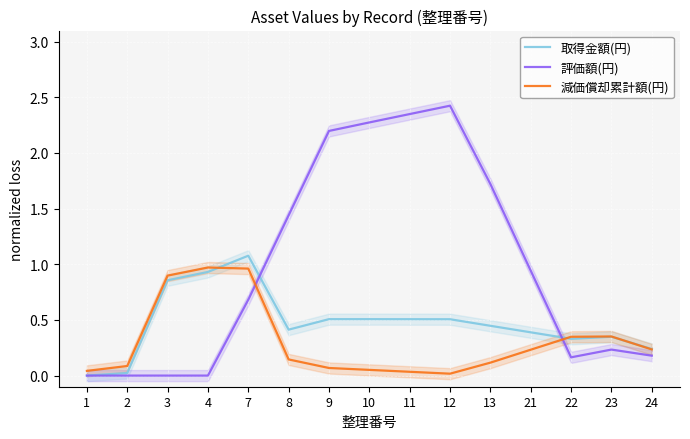

In 減価償却累計額(円), how many points are higher than both neighbors (excluding endpoints)?

2